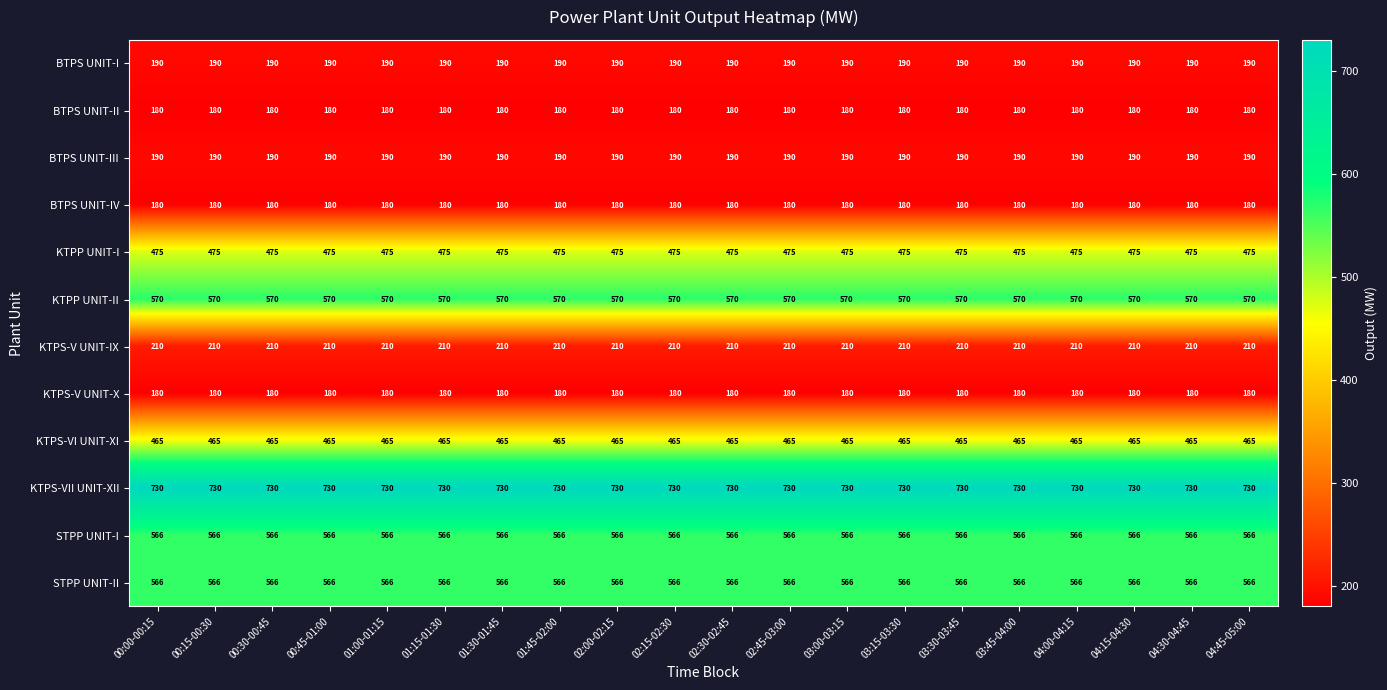

Which series has the largest total across all categories?

KTPS-VII UNIT-XII